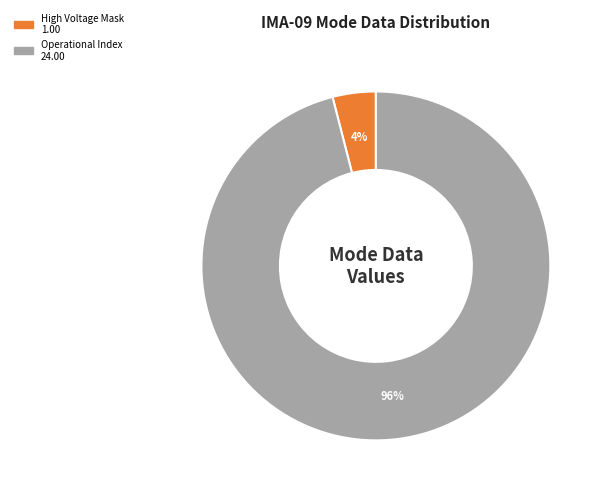

To the nearest percent, what is the difference between the largest and smallest slice percentages?

92%